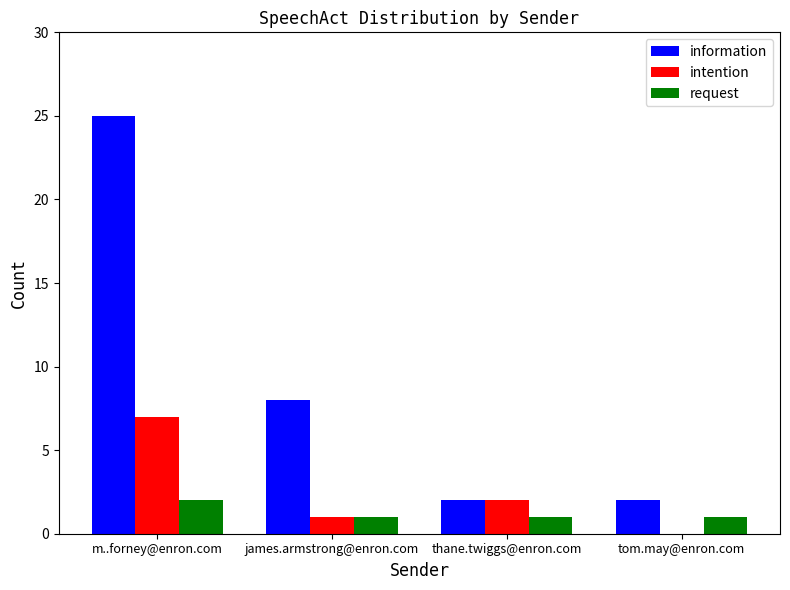

Is the value of request at tom.may@enron.com greater than the value of information at m..forney@enron.com?

No